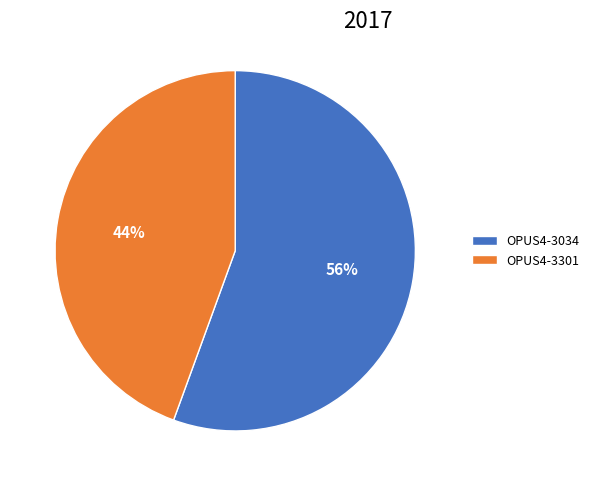

True or false: OPUS4-3034 accounts for 56% of the total.

True